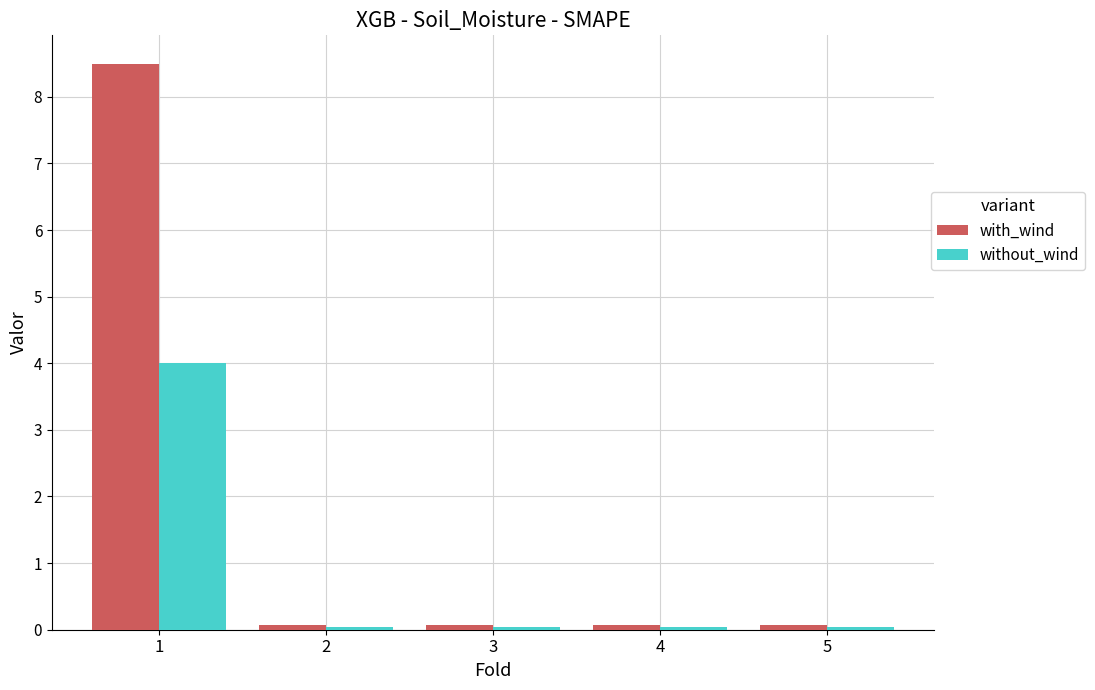

List the series in order of their overall mean, lowest first.

without_wind, with_wind